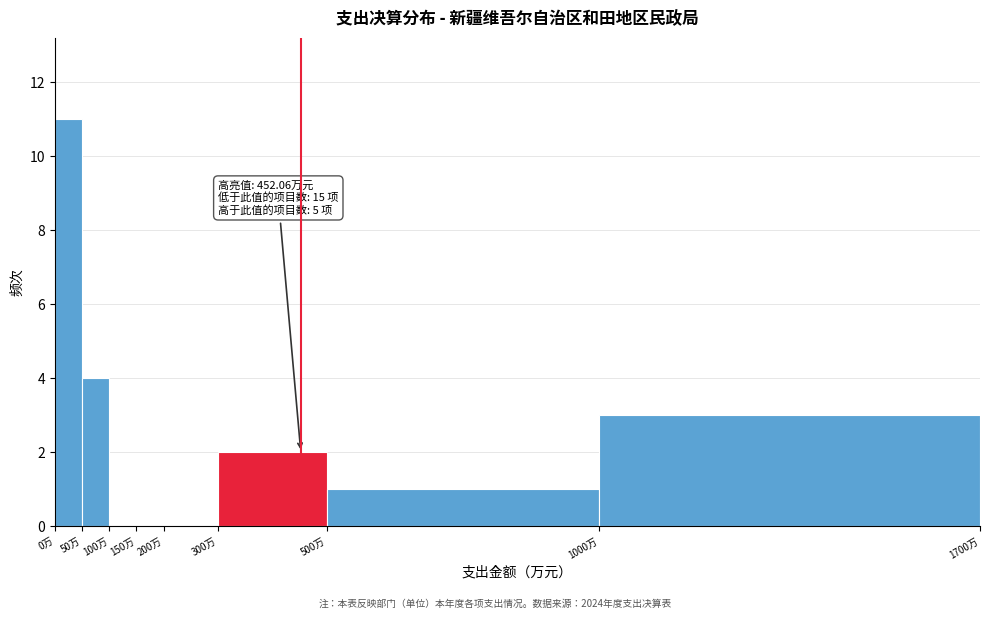

Which range on the x-axis has the tallest bar?

0 to 50